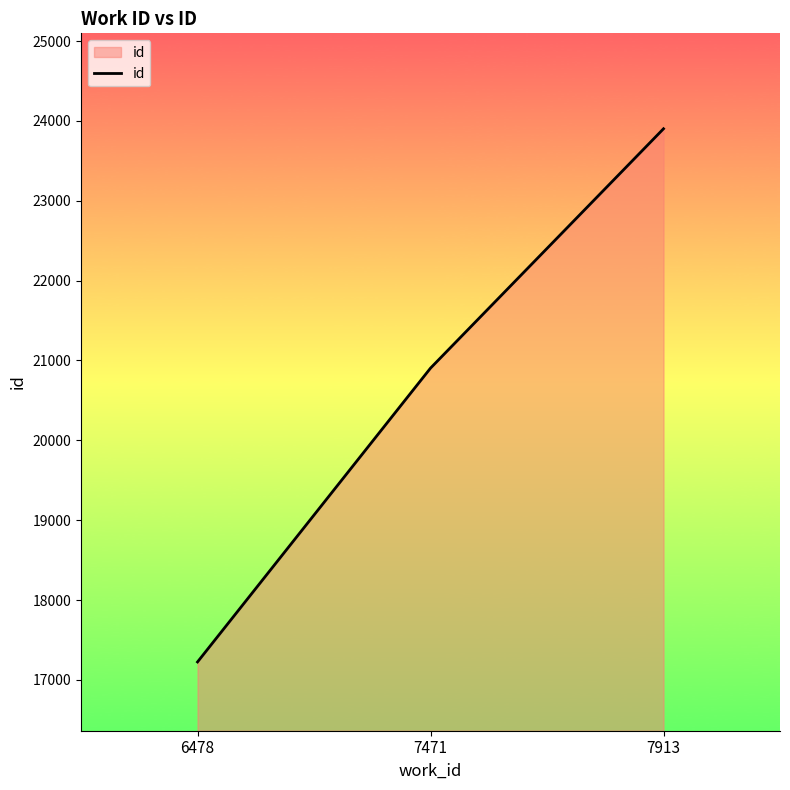

What is the ratio of the value at 6478 to the value at 7471?

0.8